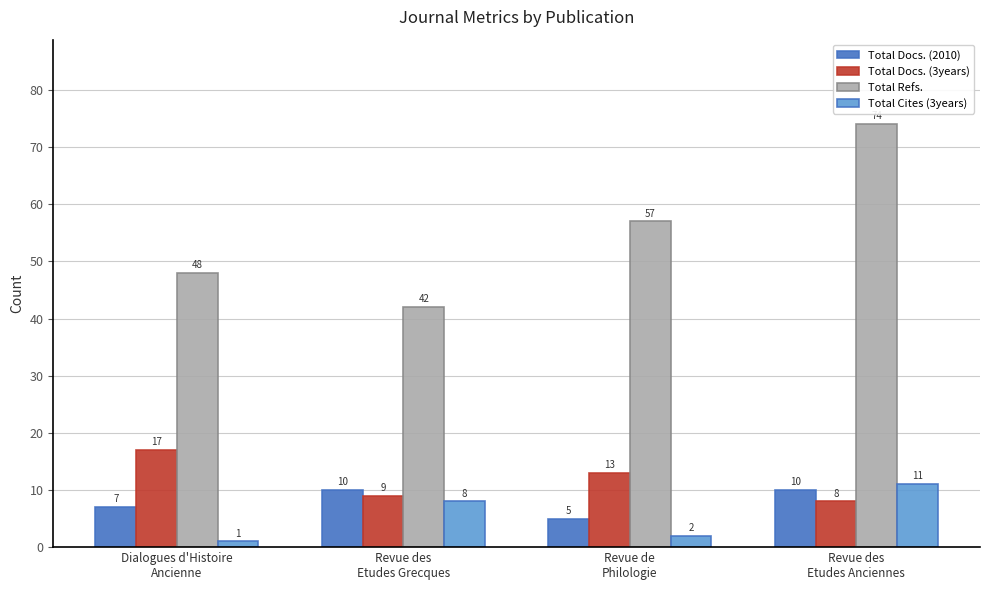

How many data points does each series have?

4